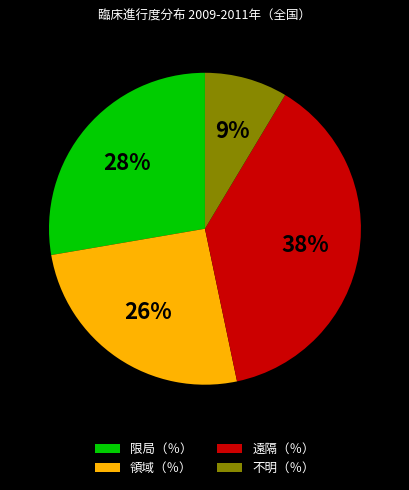

To the nearest percent, what percentage of the pie is 不明（％）?

9%